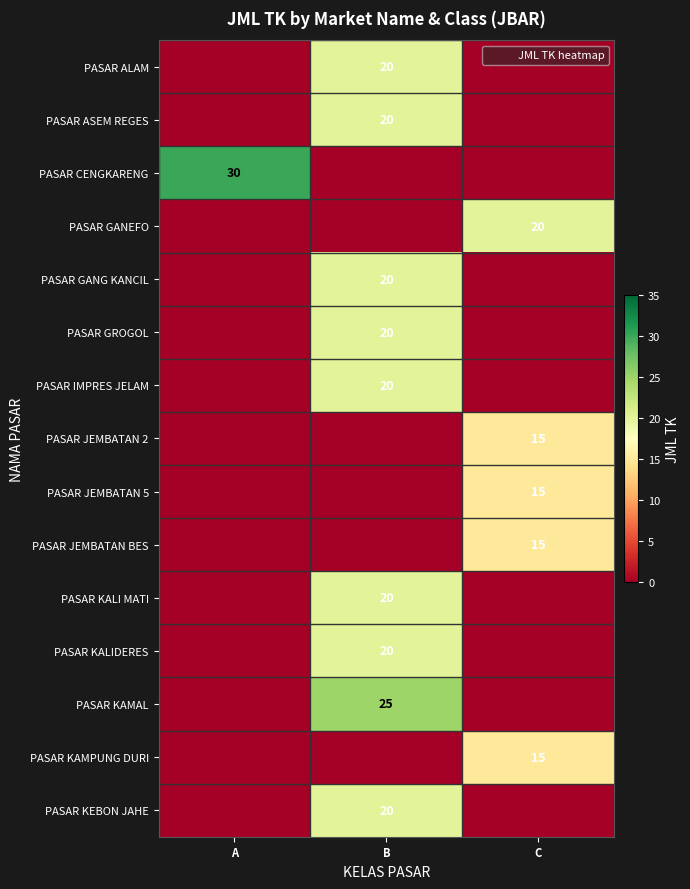

Count the PASAR CENGKARENG values in the range 0 to 30.

3